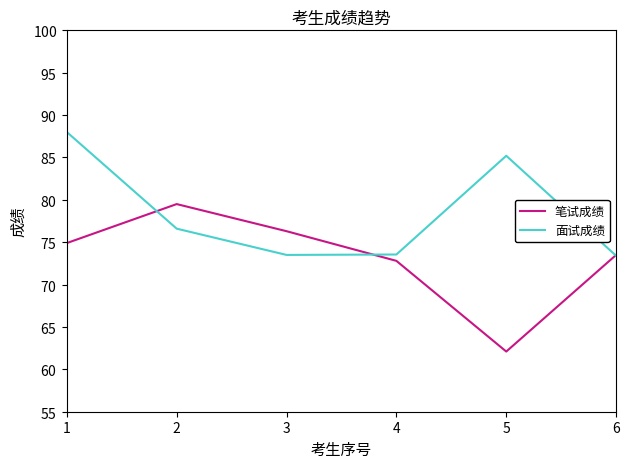

Between 4 and 5, which series saw the biggest shift?

面试成绩